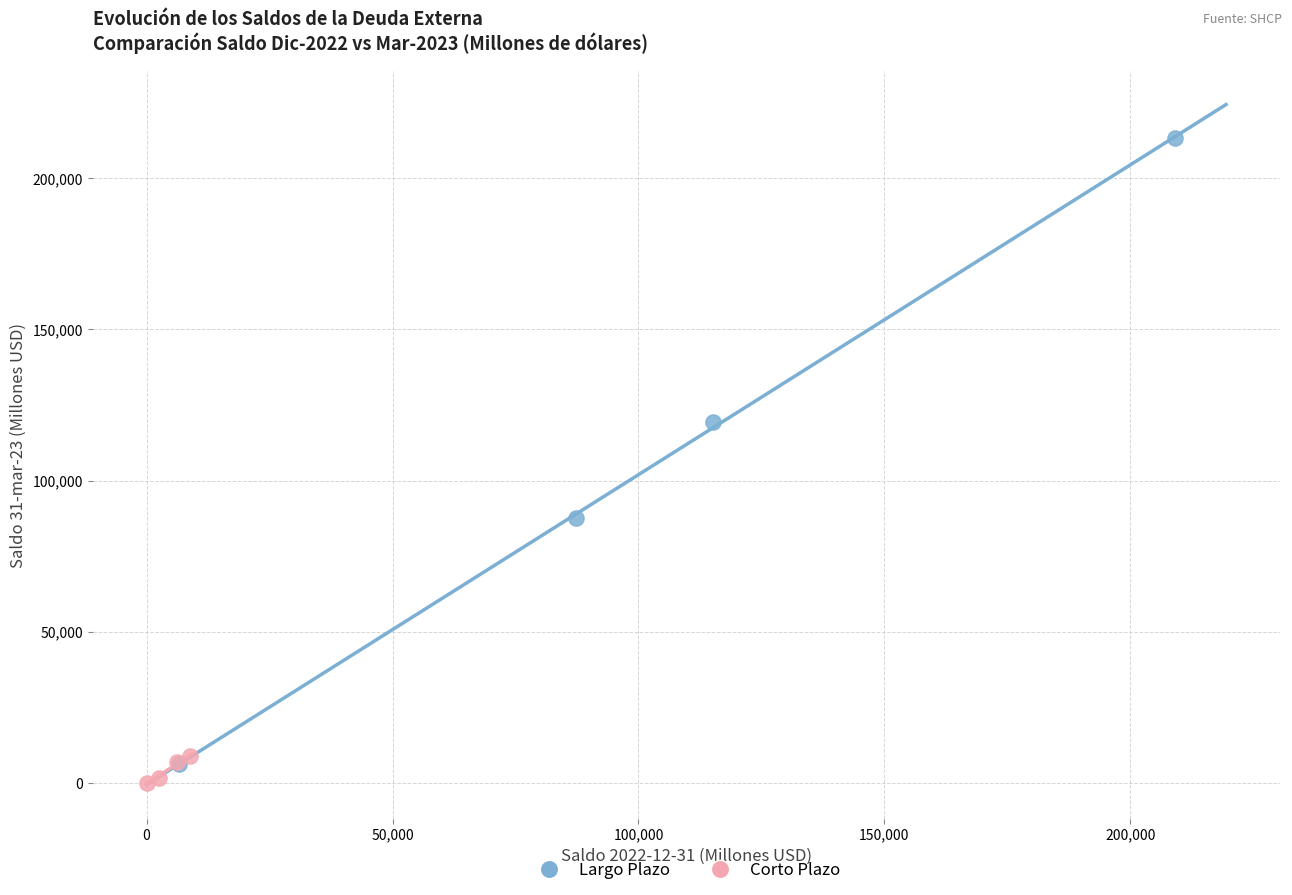

Which series reaches the minimum Y coordinate?

Corto Plazo